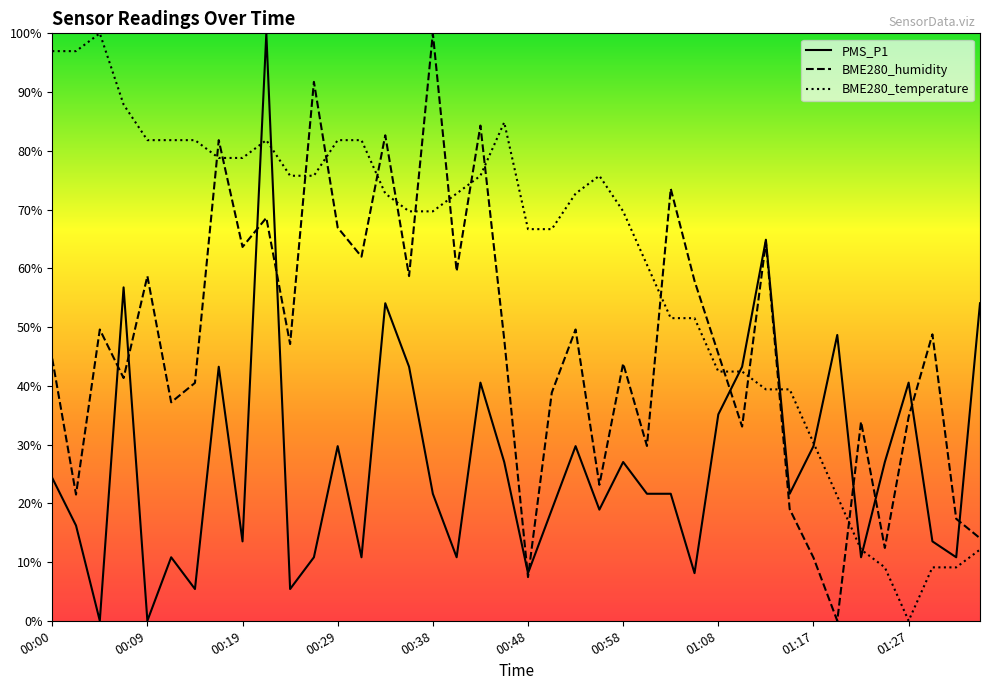

What is the difference between the highest and lowest values at 34?

23.1